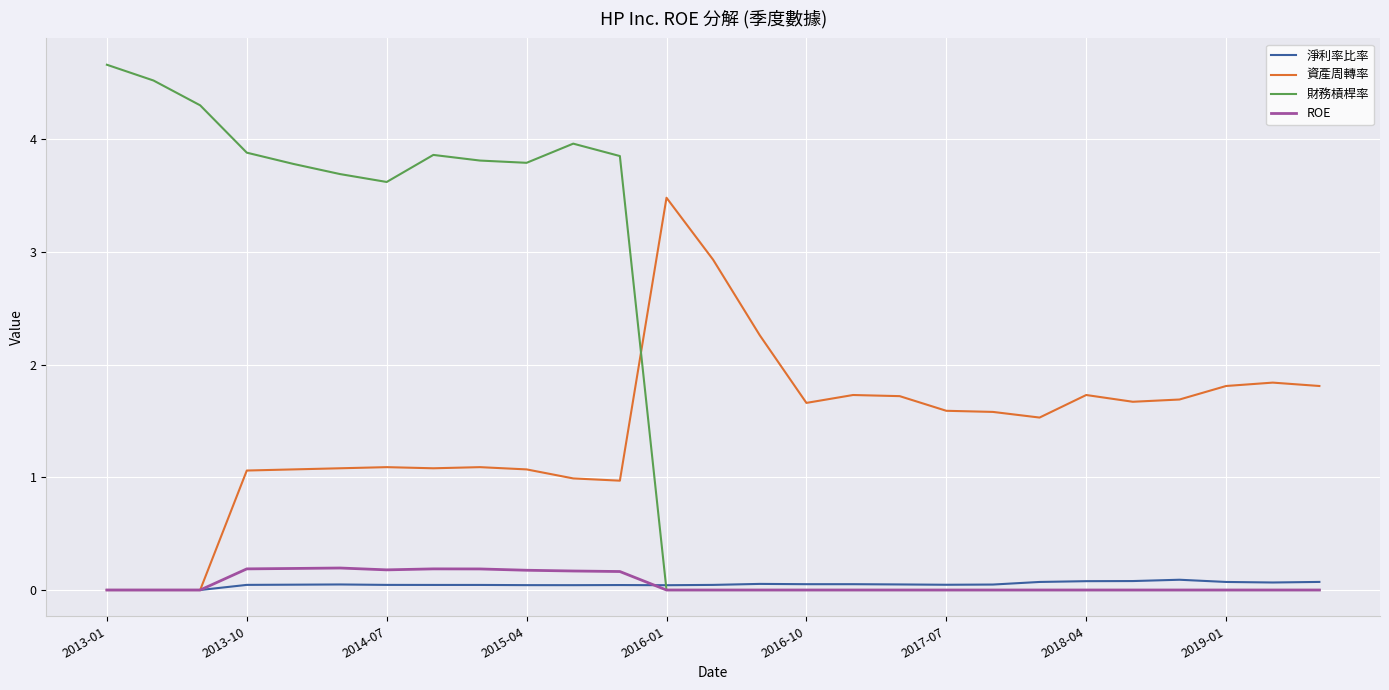

How many lines are shown in the chart?

4